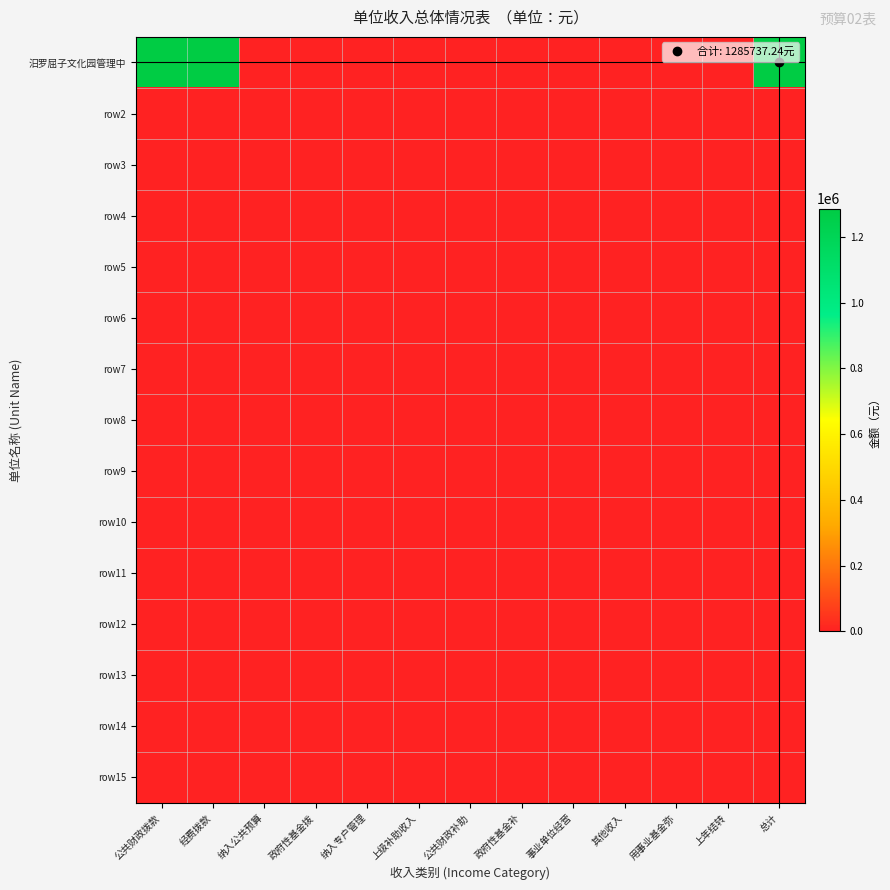

Rank the series by their maximum value, from lowest to highest.

row2, row3, row4, row5, row6, row7, row8, row9, row10, row11, row12, row13, row14, row15, 汨罗屈子文化园管理中